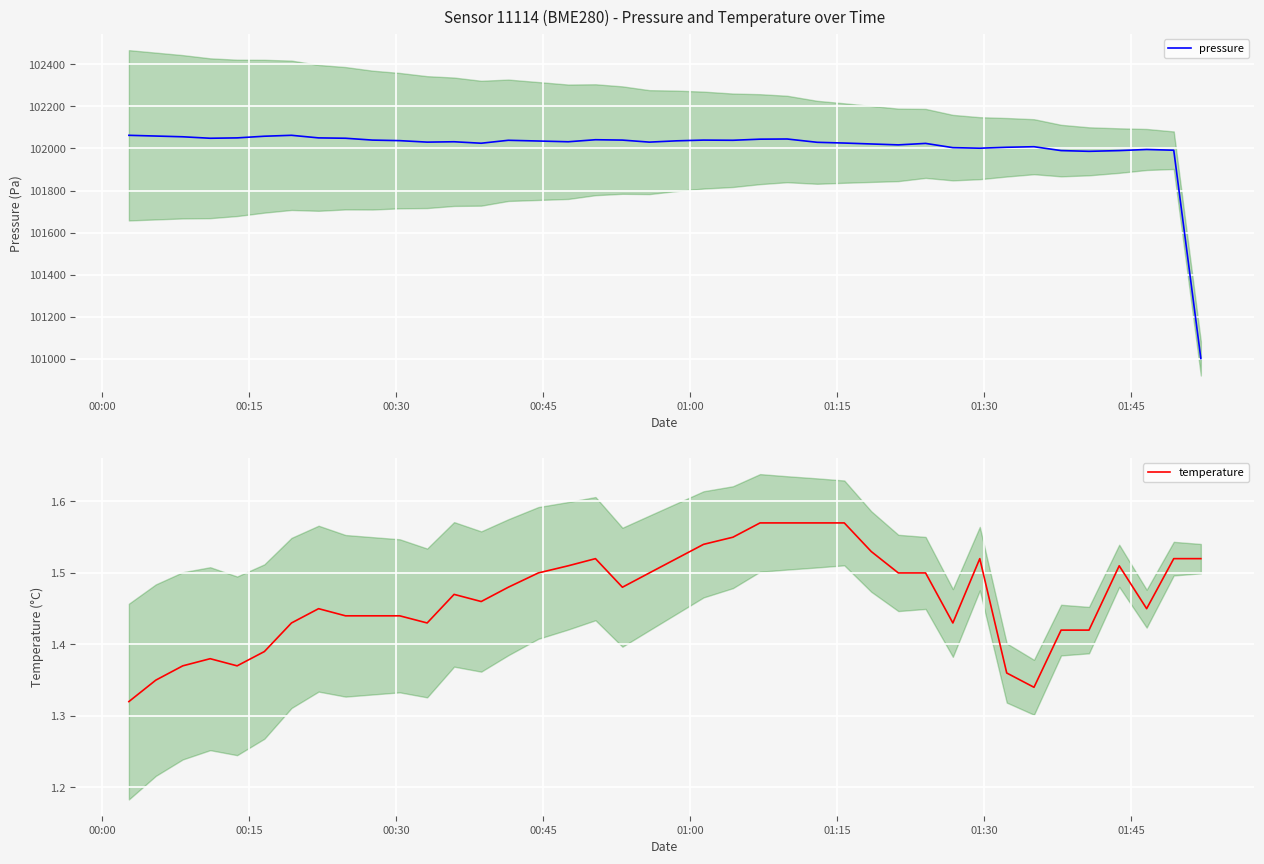

What is the minimum value for pressure?

101001.3